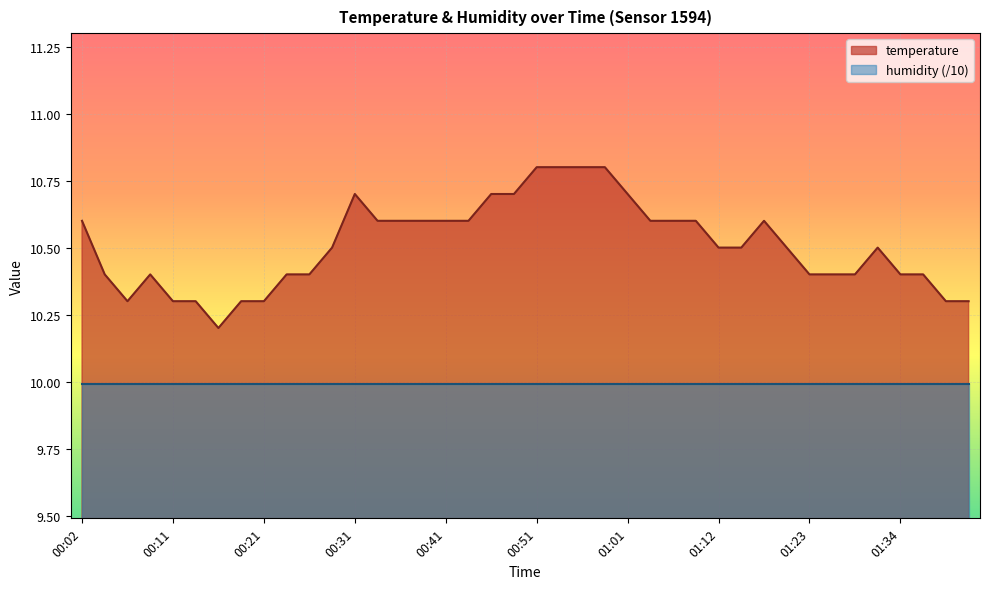

Rank the categories by value from highest to lowest.

00:51, 00:54, 00:56, 00:59, 00:31, 00:46, 00:49, 01:01, 00:02, 00:34, 00:36, 00:39, 00:41, 00:44, 01:04, 01:07, 01:09, 01:17, 00:29, 01:12, 01:14, 01:20, 01:31, 00:04, 00:09, 00:24, 00:26, 01:23, 01:25, 01:28, 01:34, 01:36, 00:07, 00:11, 00:14, 00:19, 00:21, 01:39, 01:41, 00:16